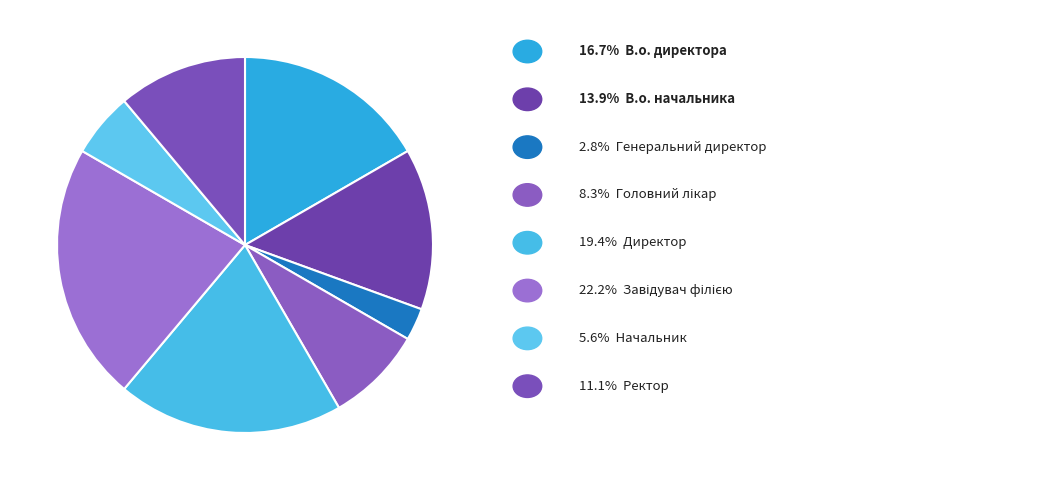

Rank the categories by value from highest to lowest.

Завідувач філією, Директор, В.о. директора, В.о. начальника, Ректор, Головний лікар, Начальник, Генеральний директор